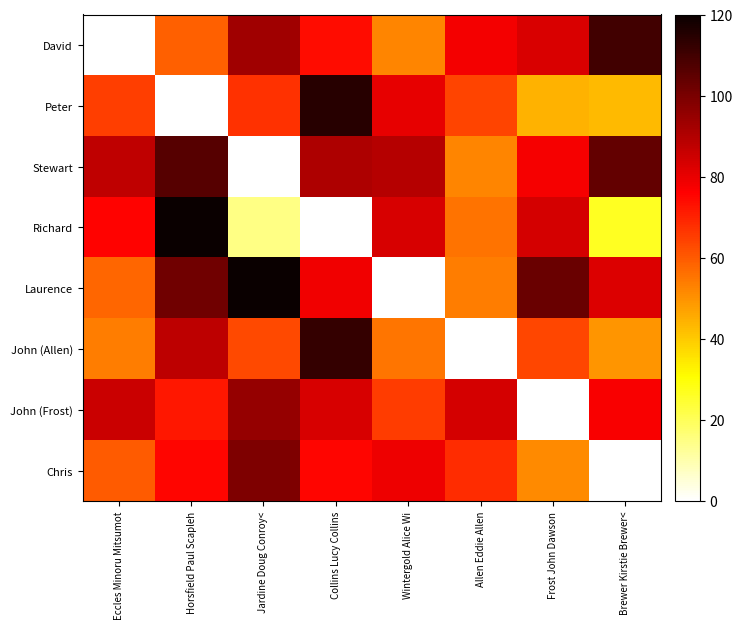

At which category does the chart reach its minimum across all series?

Eccles Minoru Mitsumot